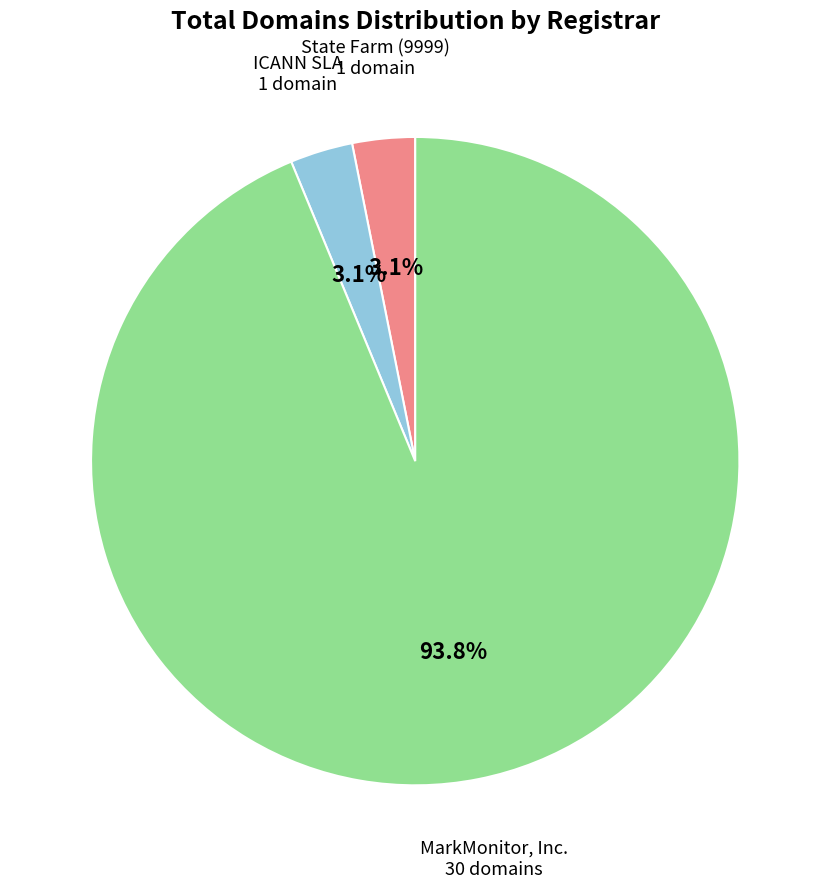

Is there any slice that represents more than half of the pie?

Yes